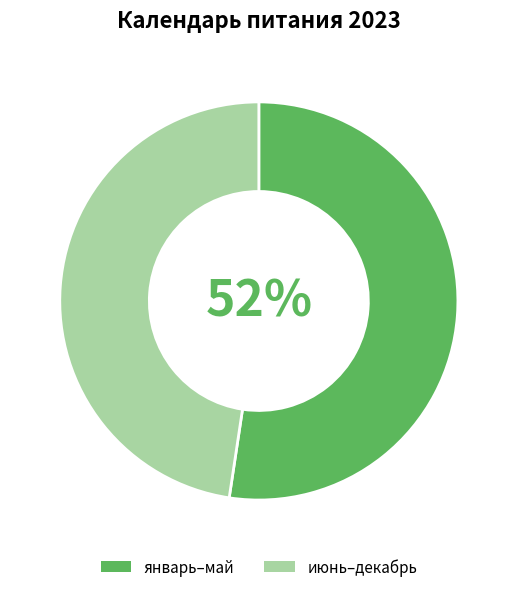

True or false: январь–май accounts for 52% of the total.

True